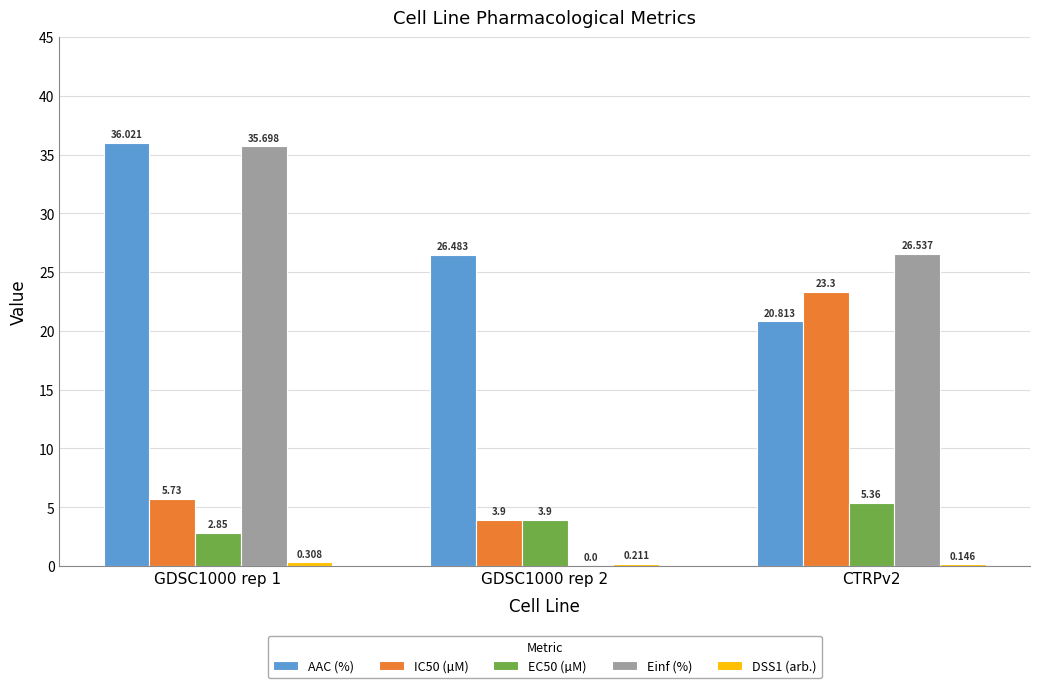

What is the difference between the Einf (%) values at GDSC1000 rep 1 and CTRPv2?

9.2